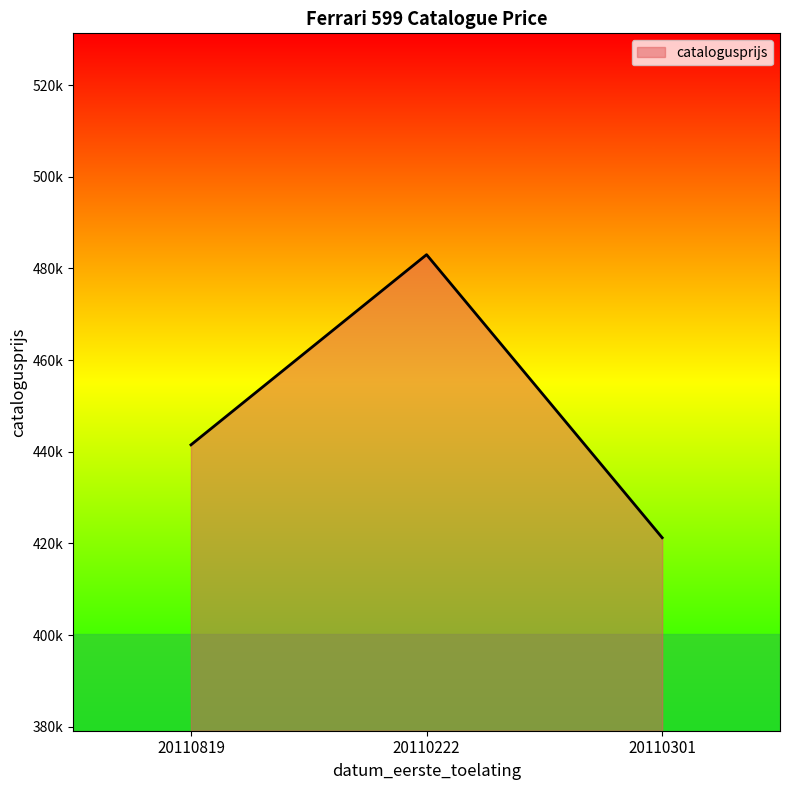

Does the chart display data point markers on the line(s)?

No